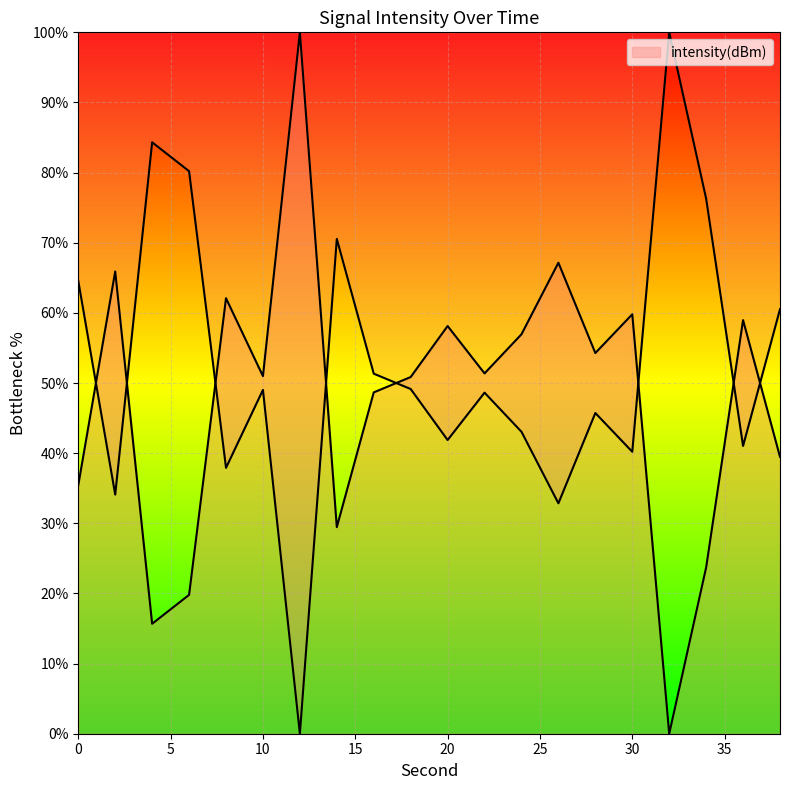

Which category has the lowest value across all series?

32